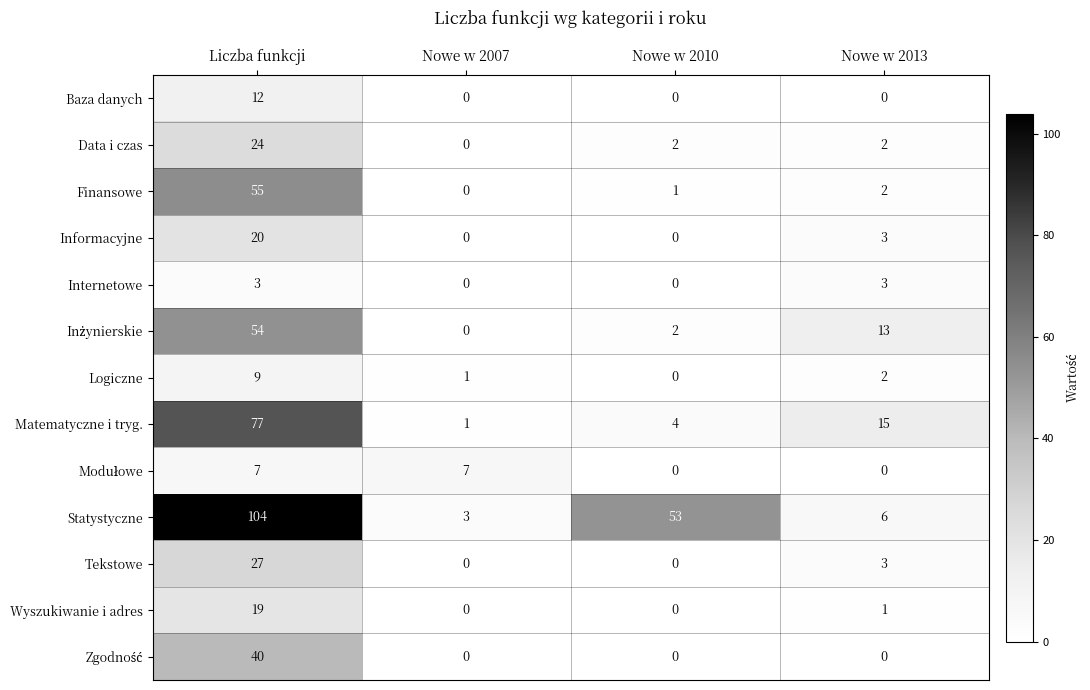

Is it true that Informacyjne equals -8 at Nowe w 2007?

False